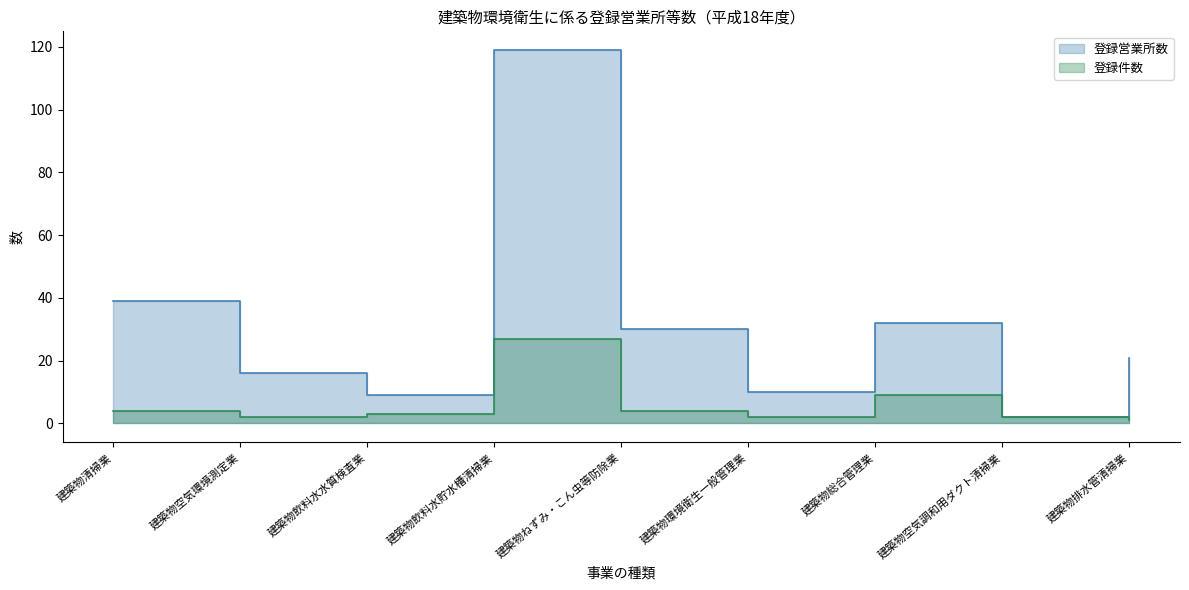

In 登録営業所数, how many points are higher than both neighbors (excluding endpoints)?

2